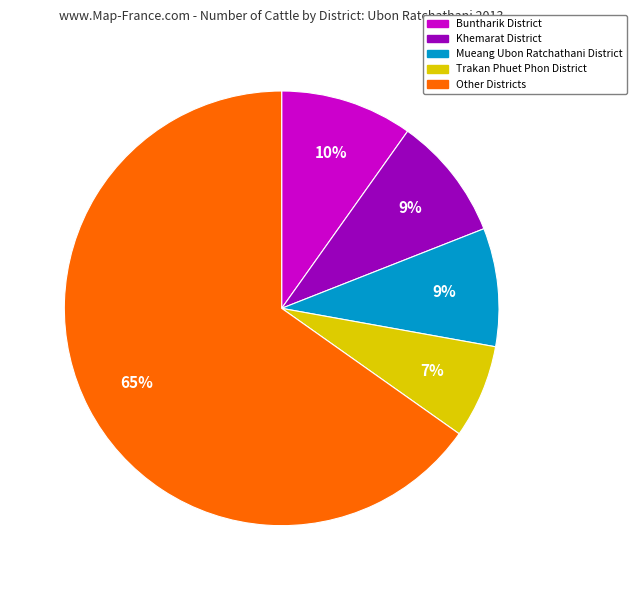

To the nearest percent, what is the difference between the largest and smallest slice percentages?

58%